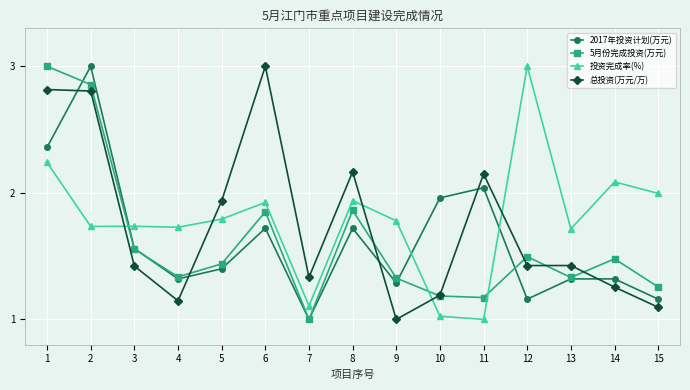

Which series ends up on top after the final intersection of 5月份完成投资(万元) and 2017年投资计划(万元)?

5月份完成投资(万元)